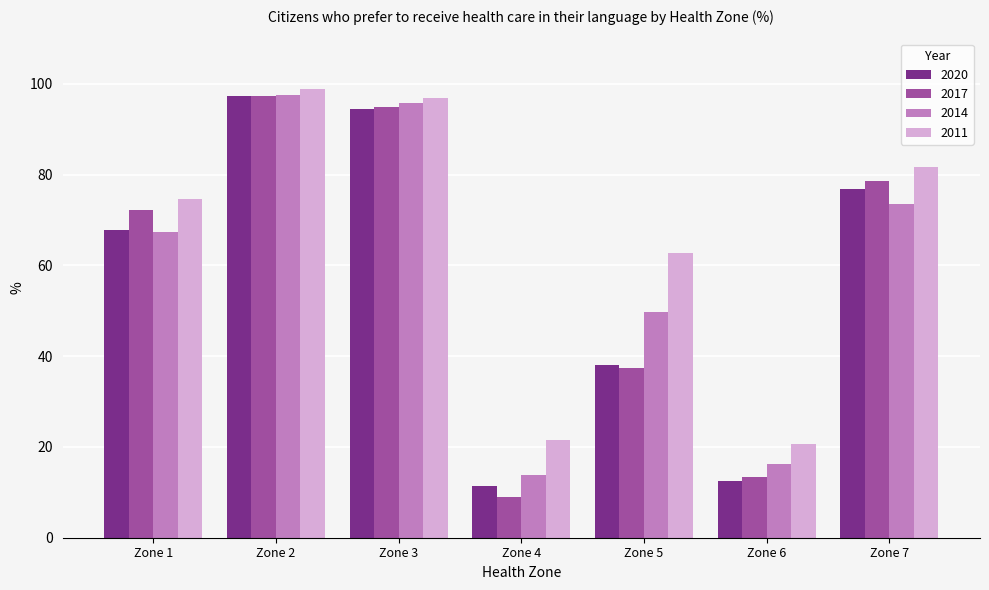

The value of 2014 at Zone 4 is 13.9. True or false?

True